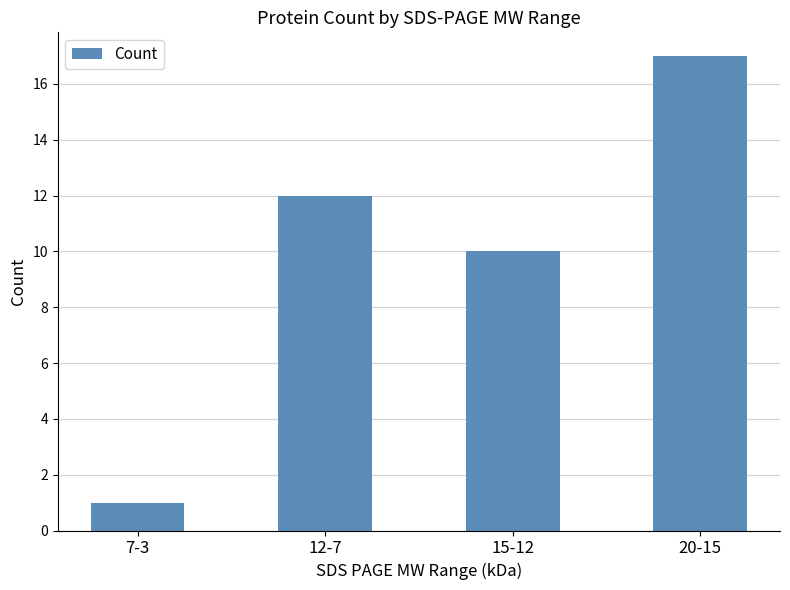

Are the bars grouped side by side (vs. stacked)?

No